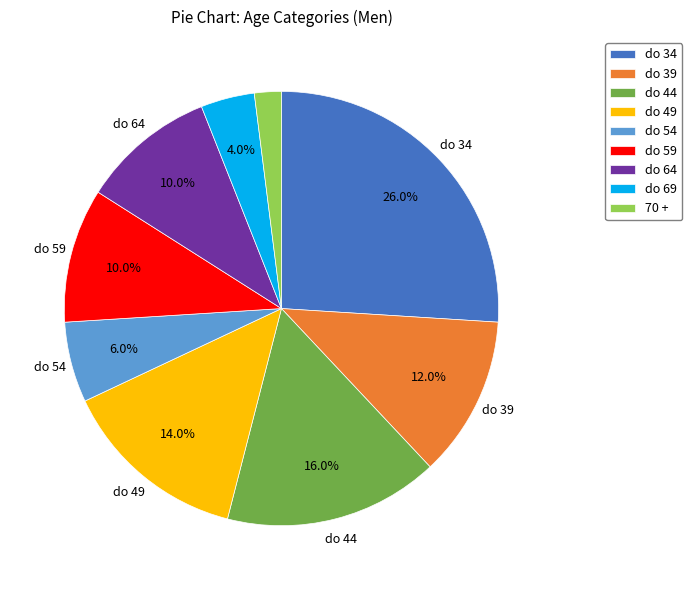

Count the number of slices in the pie.

9